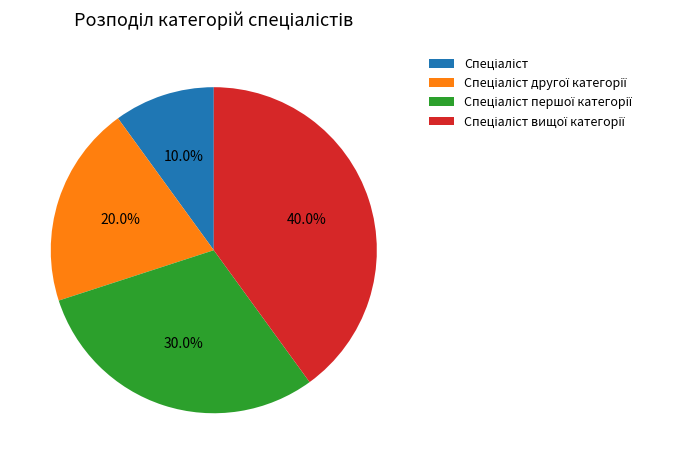

Is there any slice that represents more than half of the pie?

No